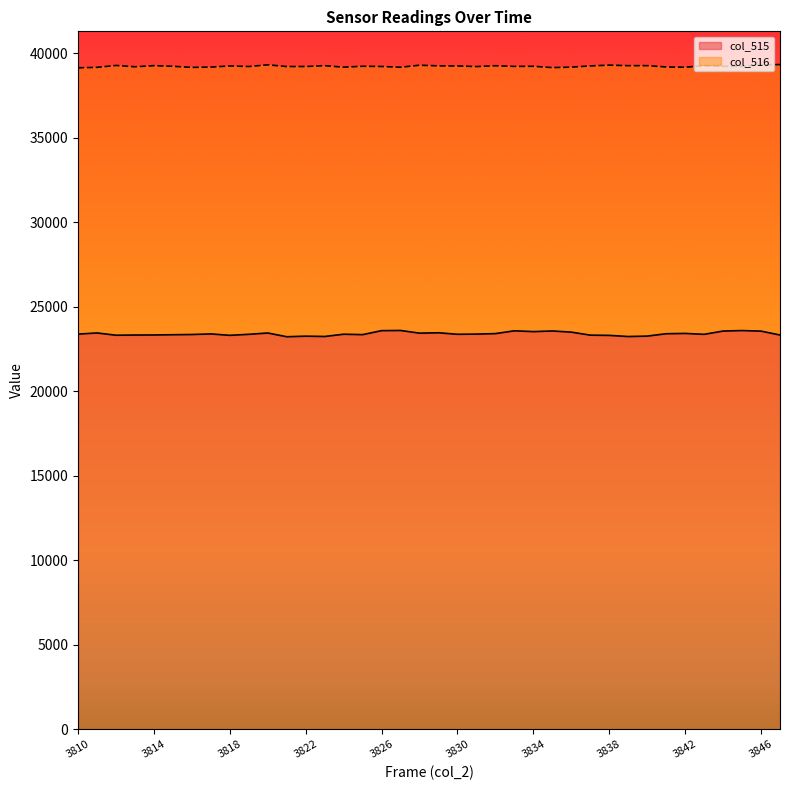

Is the value of col_515 at 3828 greater than the value of col_516 at 3813?

No